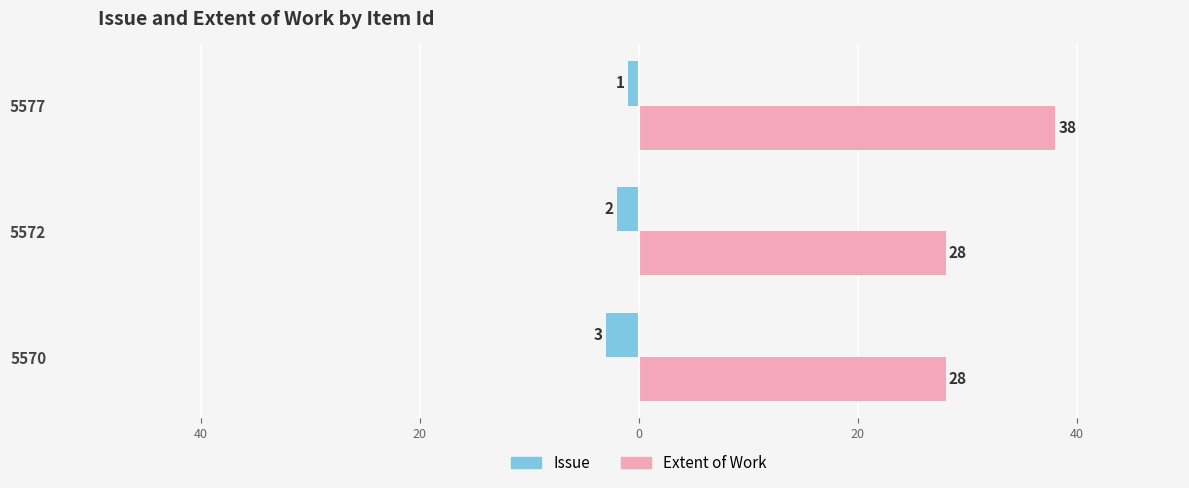

What are all the series names shown in the legend?

Issue, Extent of Work